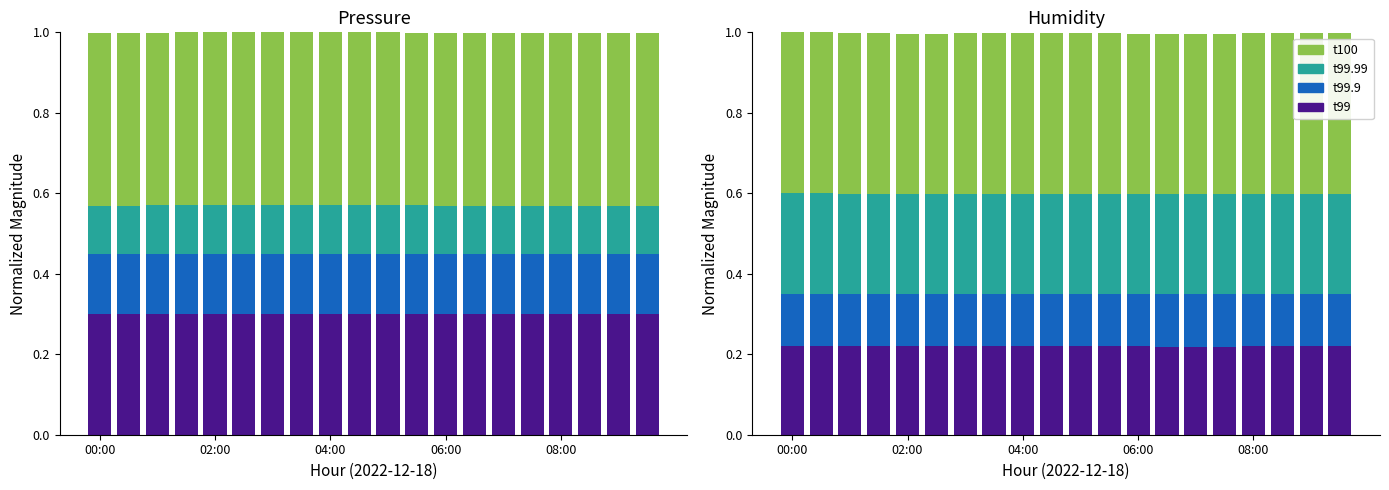

Between 04:00 and 9, which is larger?

04:00